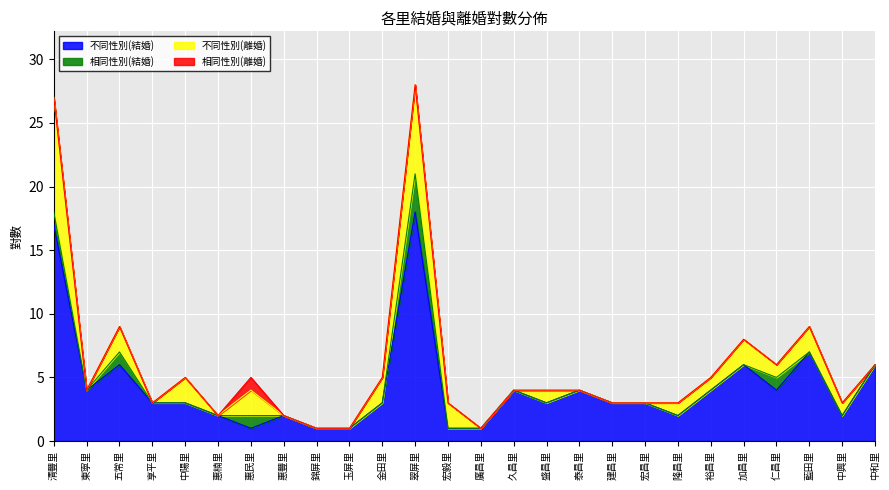

Which series has the largest total across all categories?

不同性別(結婚)